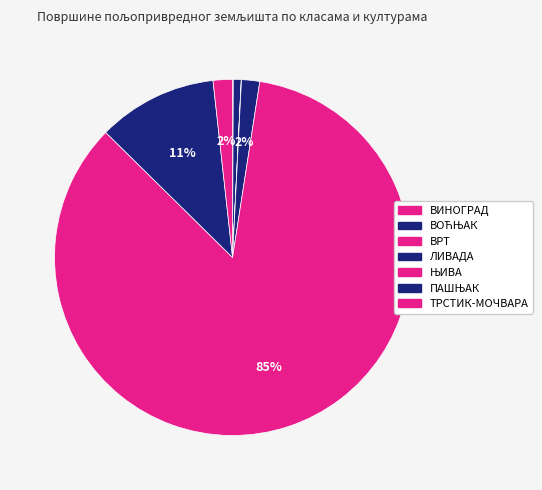

Which has a higher value, ТРСТИК-МОЧВАРА or ПАШЊАК?

ПАШЊАК